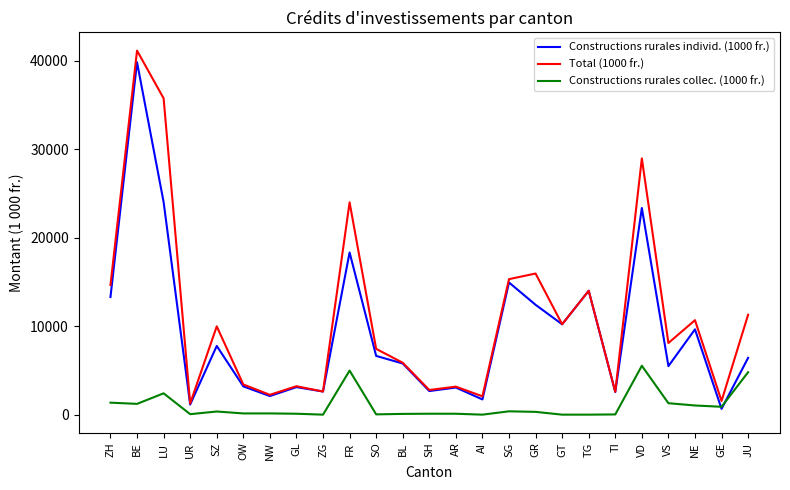

Which category has the highest value in the Constructions rurales individ. (1000 fr.) series?

BE